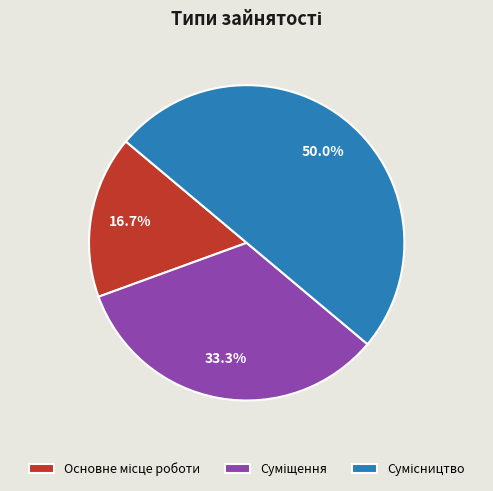

How many segments does this pie chart have?

3